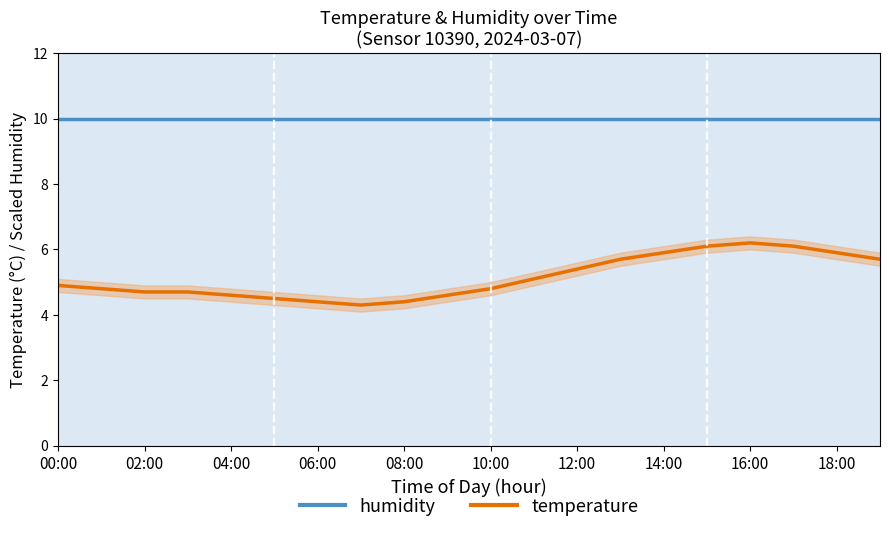

True or false: temperature and humidity cross at least once.

False